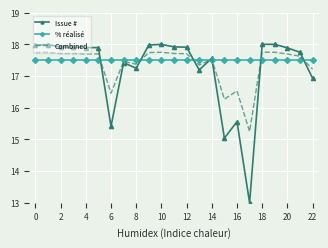

What is the greatest value displayed?

18.0